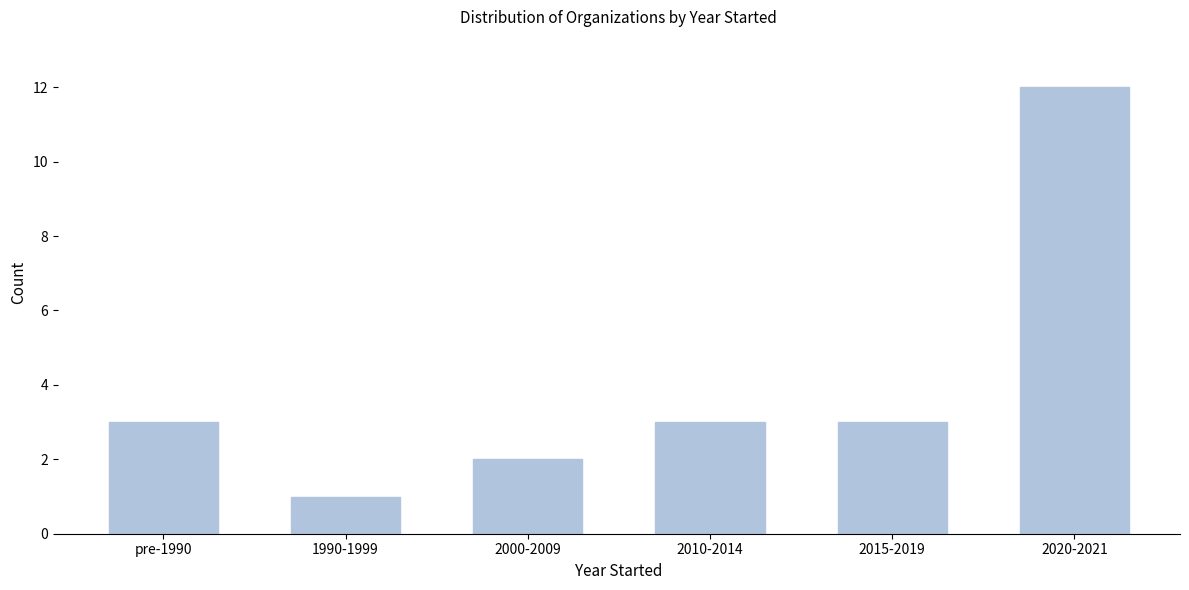

Reading left to right, list all the values displayed in this chart.

3	1	2	3	3	12